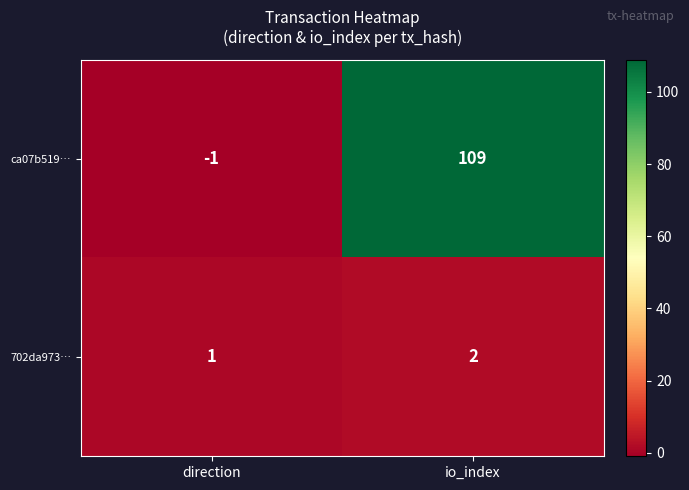

Between direction and io_index, which series saw the biggest shift?

ca07b519…